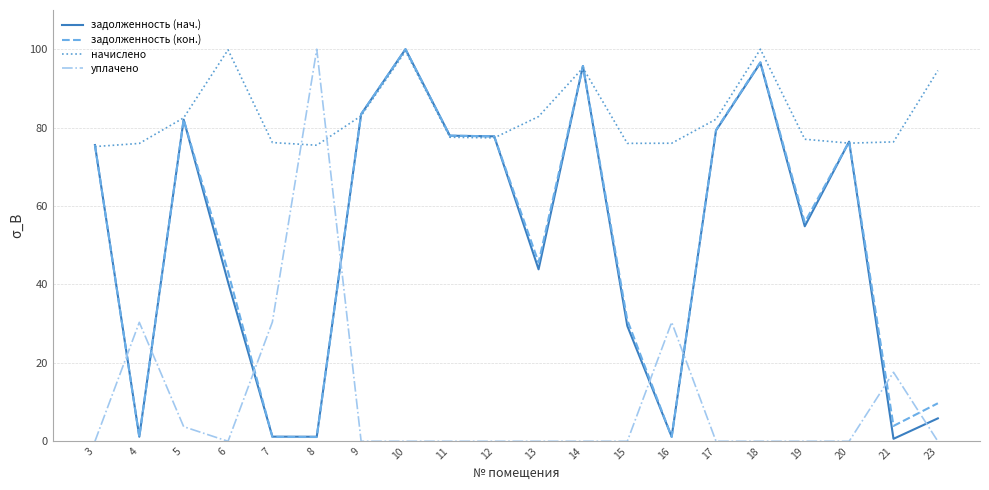

Which series has the largest total across all categories?

начислено